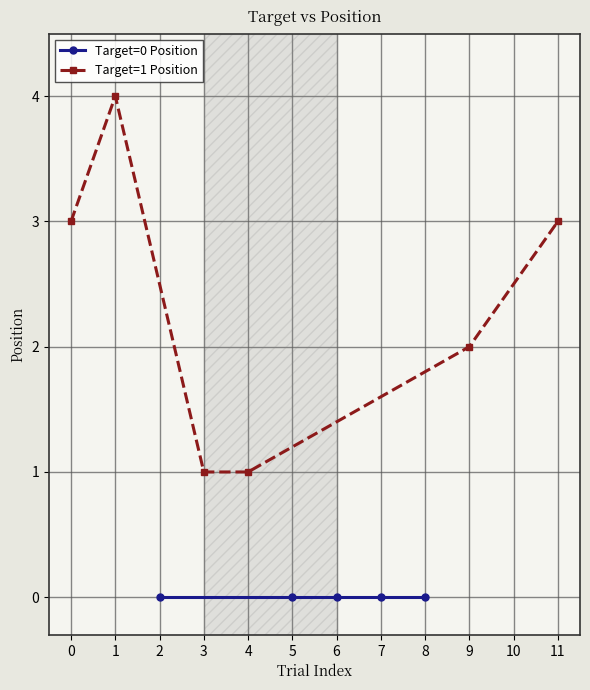

Is it true that Target=1 Position equals 1 at 4?

True